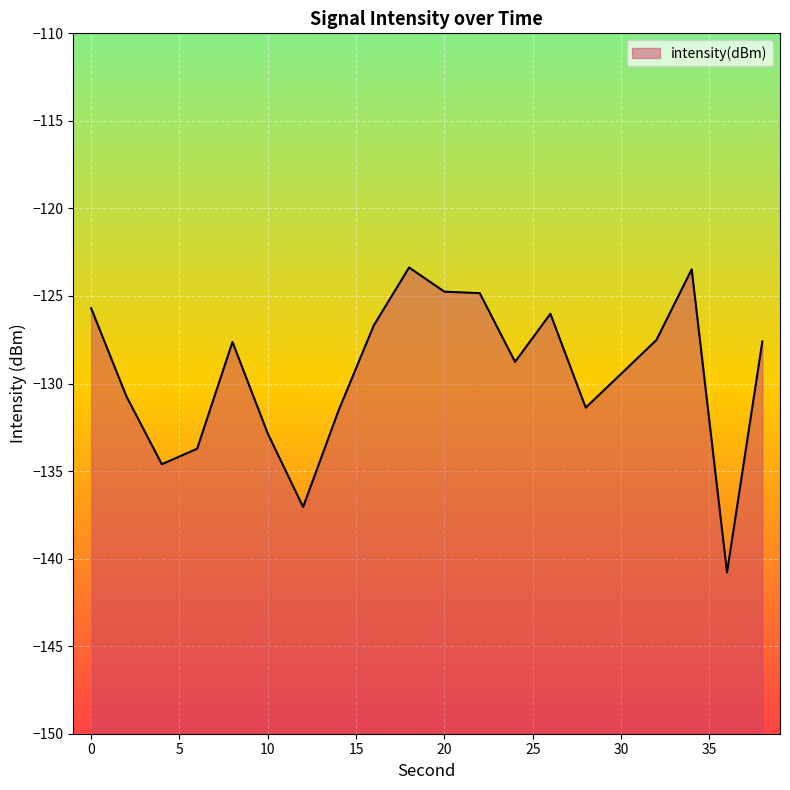

At which category does the data reach its first local peak?

8